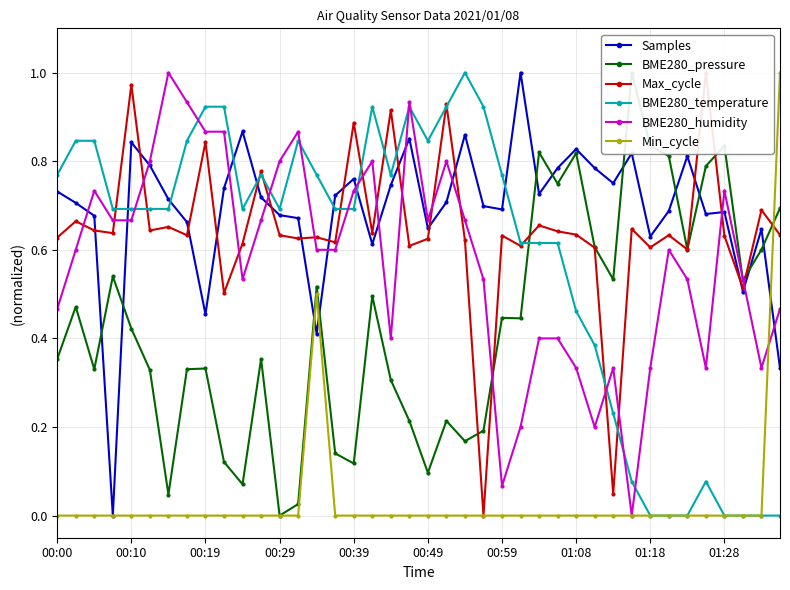

How many interior local valleys does the Samples series have?

11